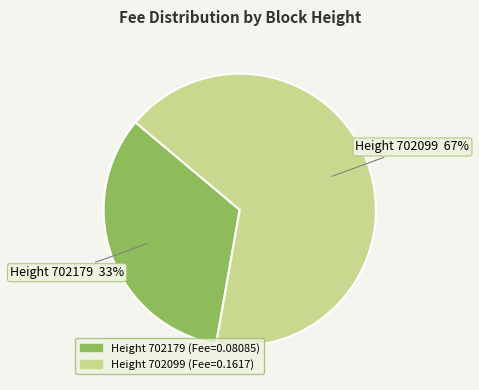

Is there any slice that represents more than half of the pie?

Yes